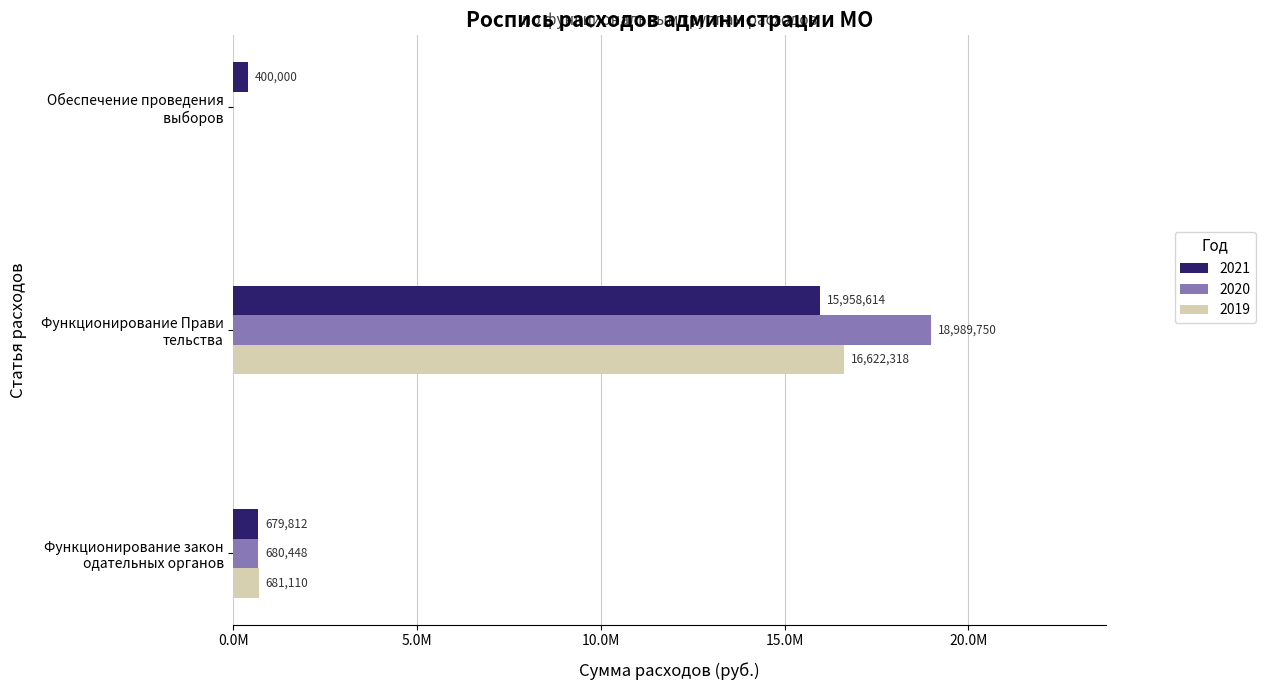

Which category has the highest value in the 2020 series?

Функционирование Прави
тельства